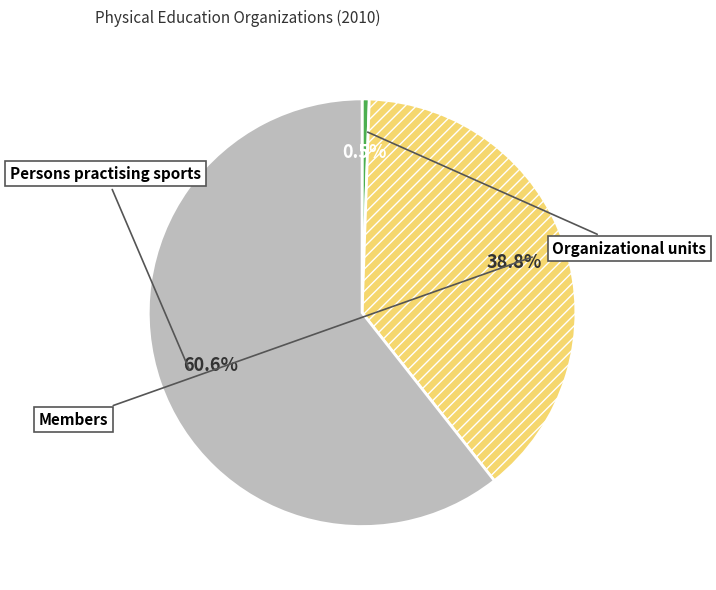

Rank the categories by value from highest to lowest.

Persons practising sports, Members, Organizational units